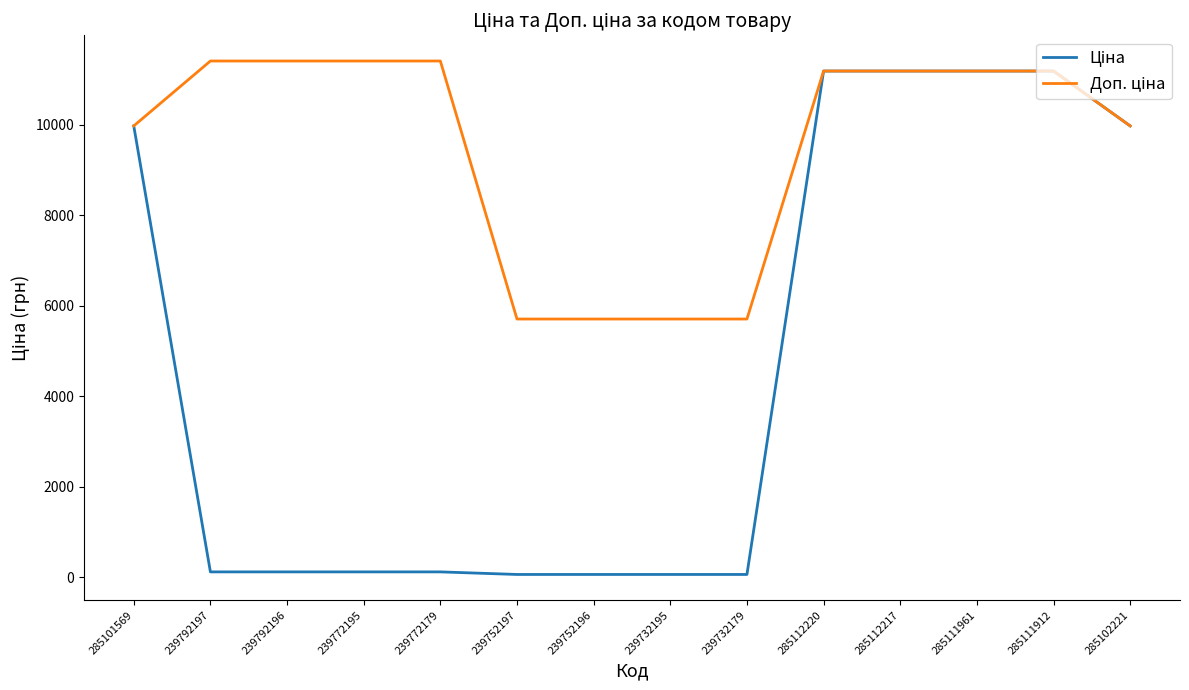

What is the maximum value shown in the chart?

11410.0